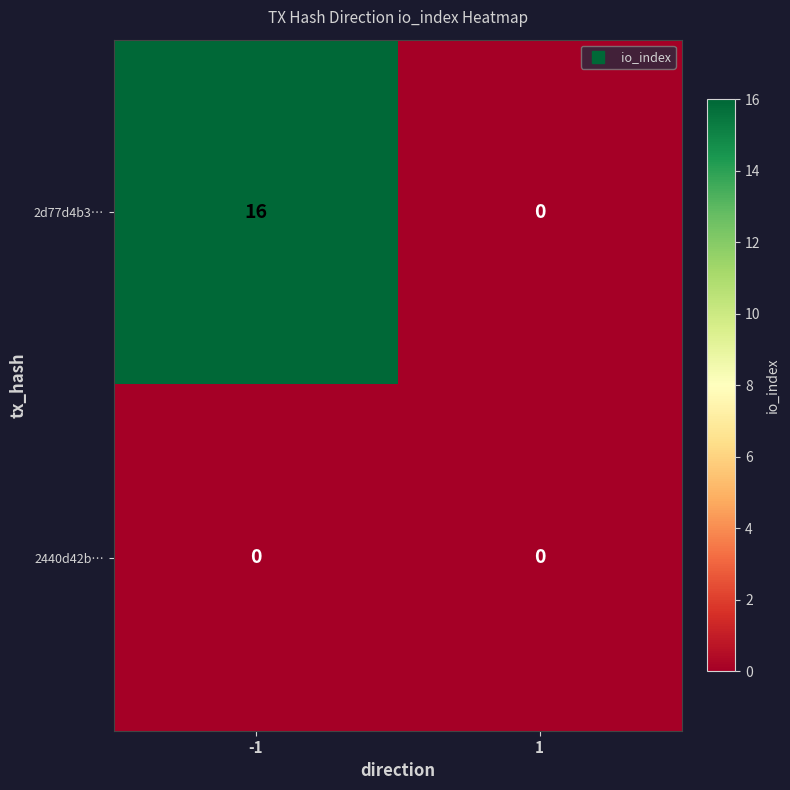

At -1, list the series in order from smallest to largest.

2440d42b…, 2d77d4b3…